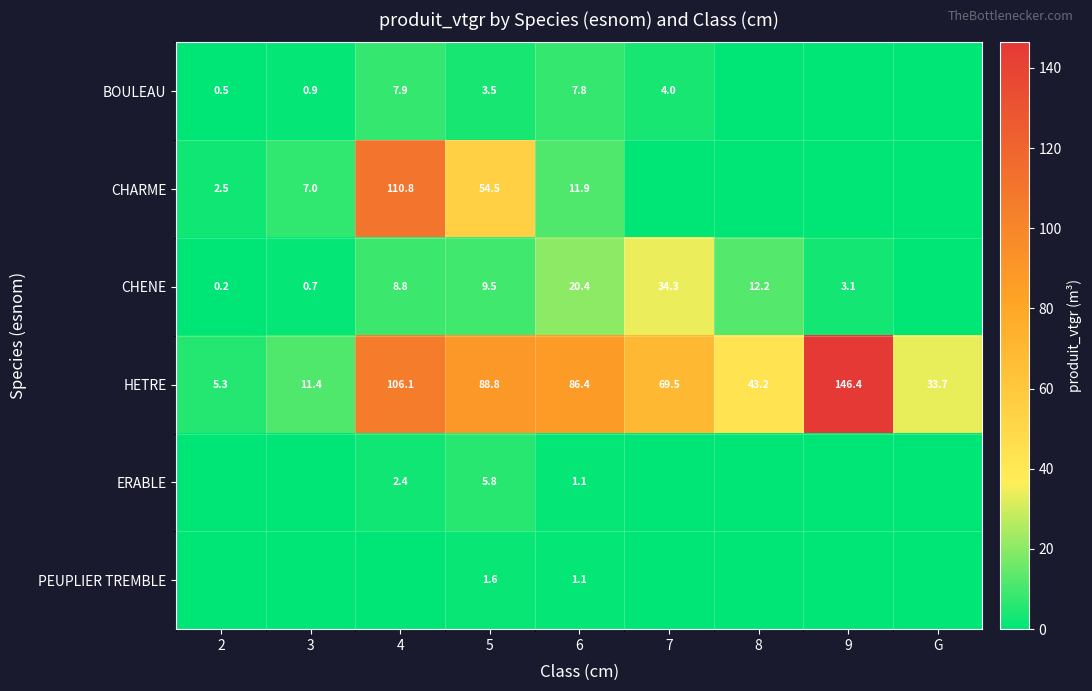

What is the maximum value shown in the chart?

146.4